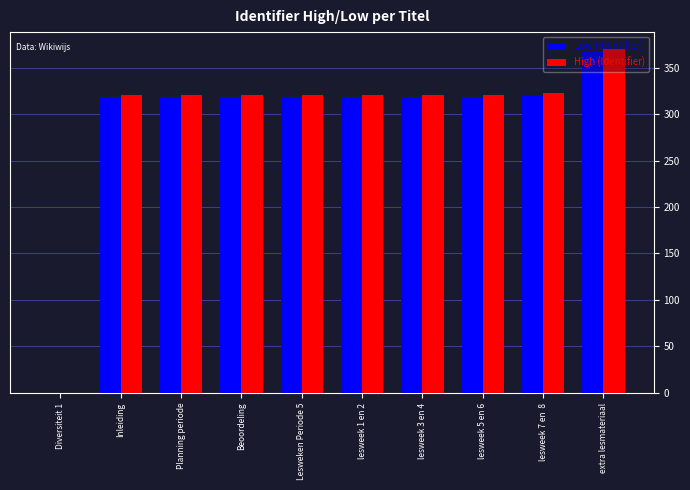

The value of Low (Identifier) at lesweek 7 en  8 is 320.8. True or false?

True